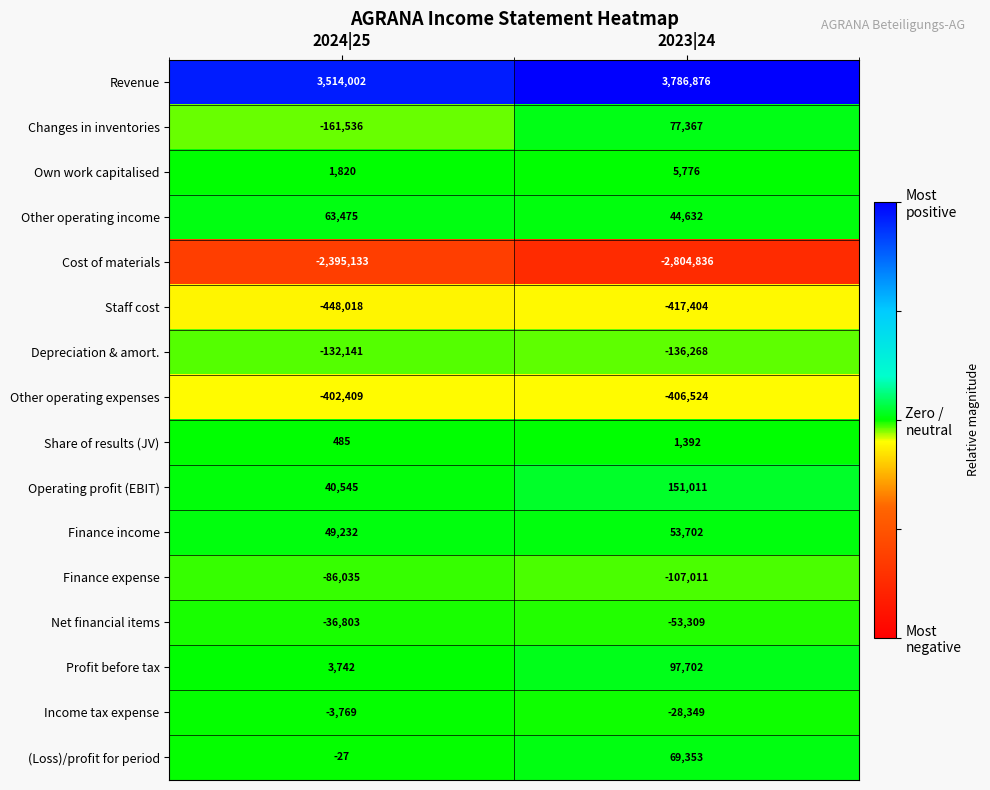

At which category does the chart reach its peak across all series?

2023|24